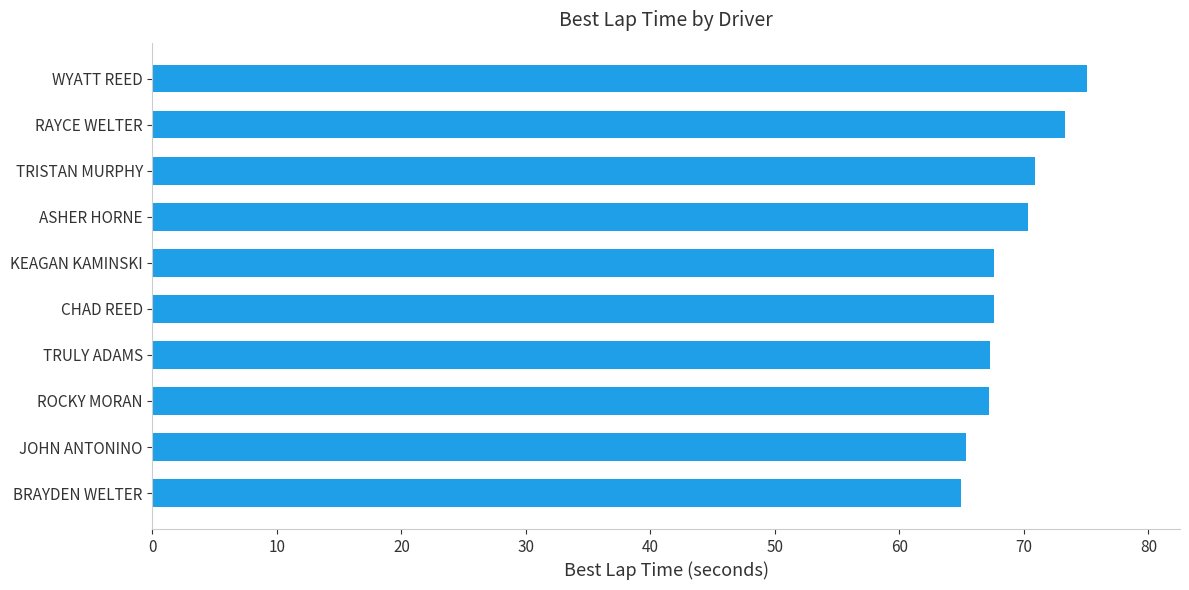

What is the minimum value shown in the chart?

64.9